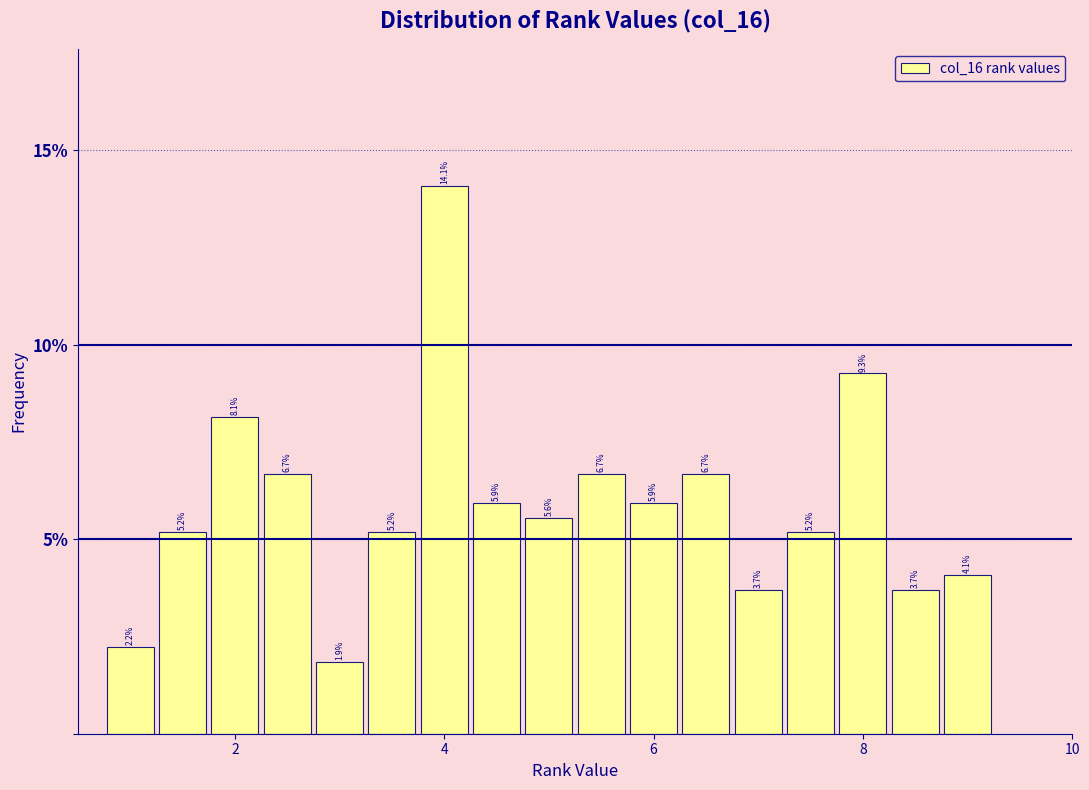

Around what value on the x-axis is the tallest bar? Give the approximate position of its centre, as read against the axis.

4.0